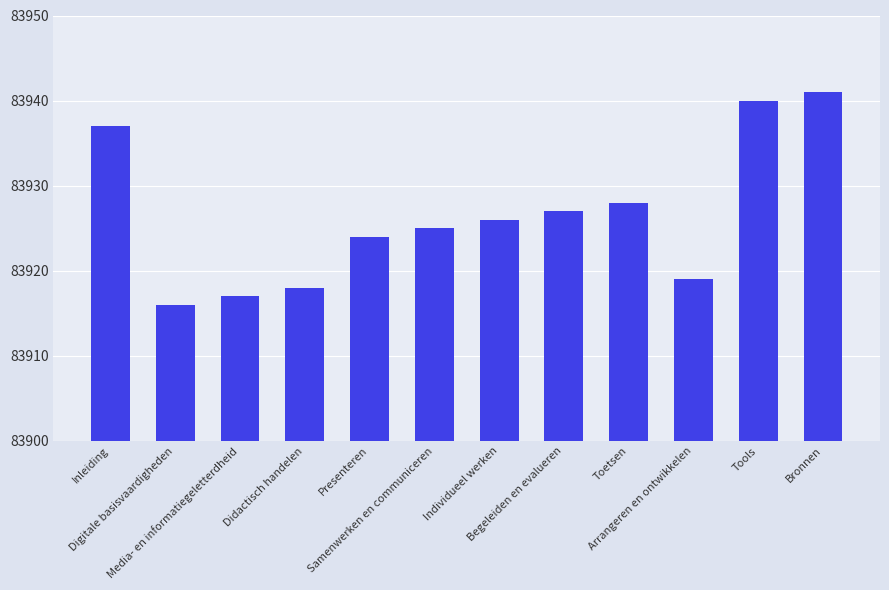

Reading left to right, transcribe all the data shown in this chart.

83937	83916	83917	83918	83924	83925	83926	83927	83928	83919	83940	83941